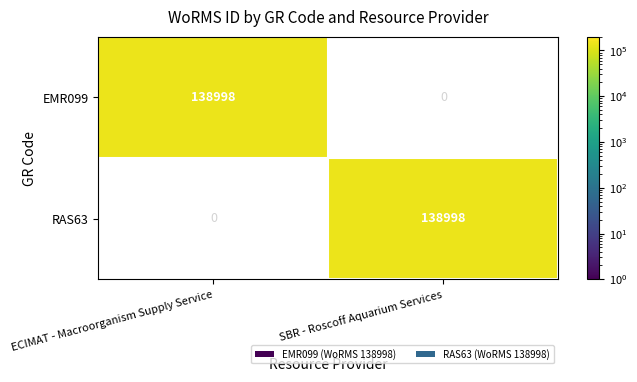

Where is RAS63 nearest to the value 69499?

ECIMAT - Macroorganism Supply Service